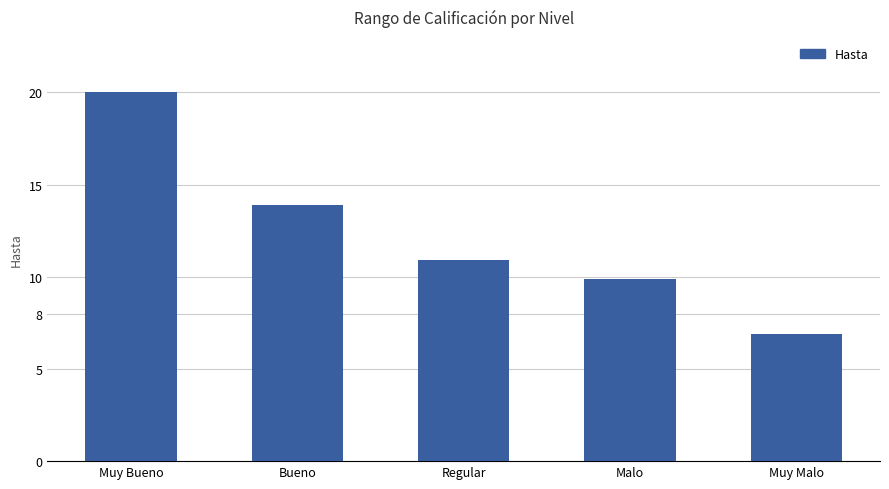

How many bars are there in total?

5